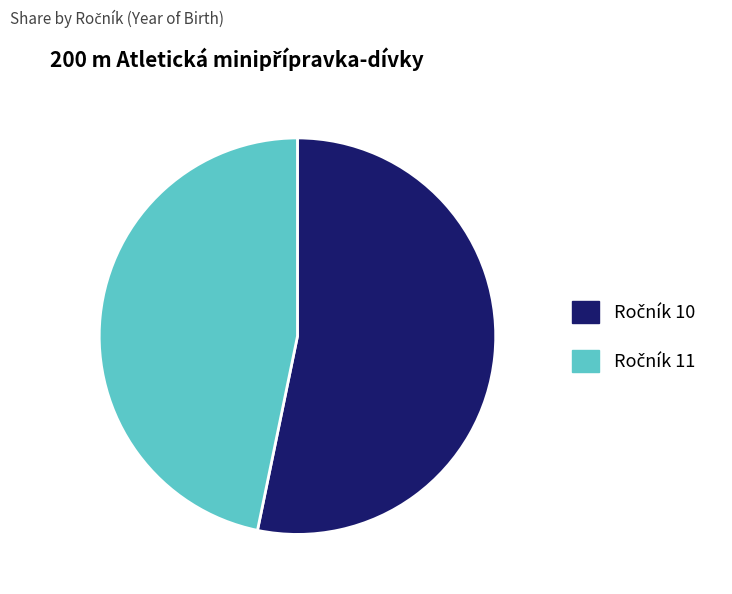

How many slices are in this pie chart?

2